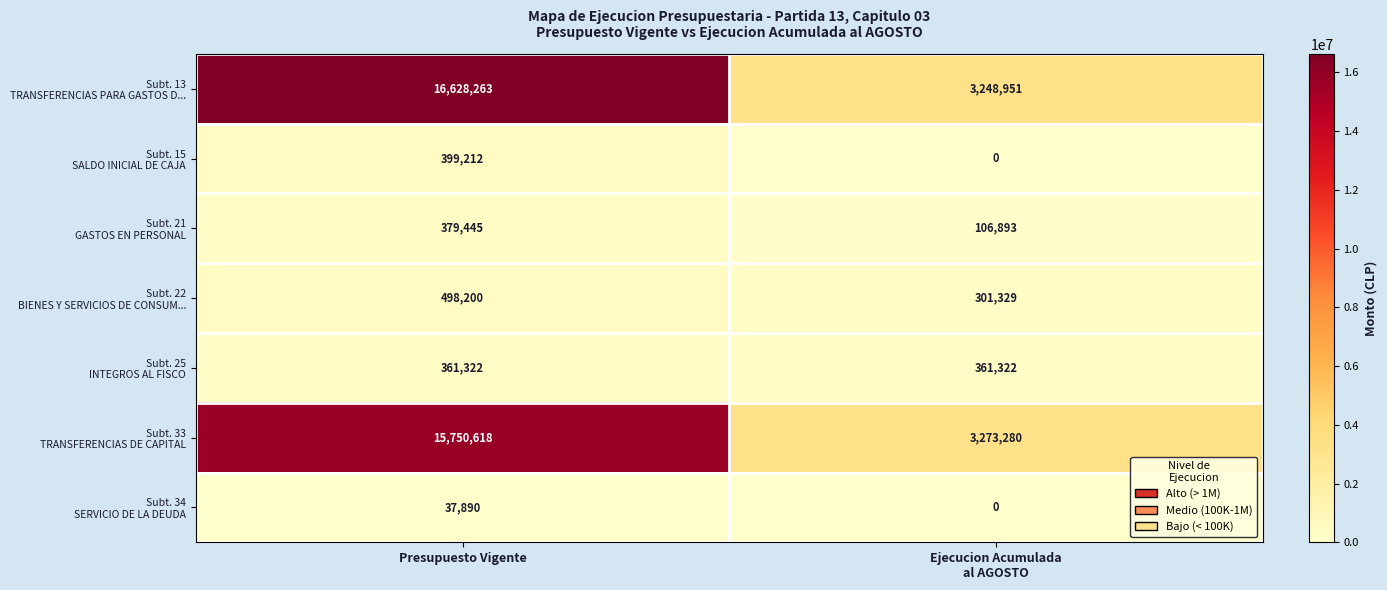

Which category has the highest value across all series?

Presupuesto Vigente